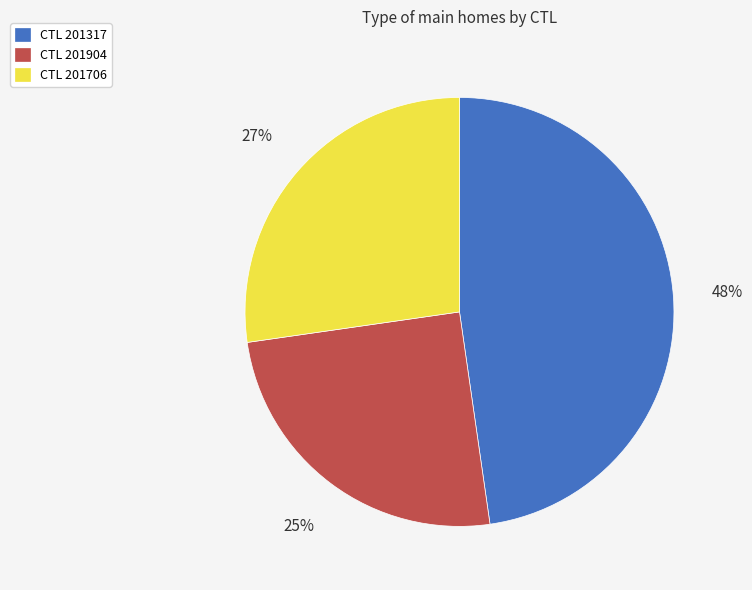

To the nearest percent, what percentage of the pie is CTL 201317?

48%